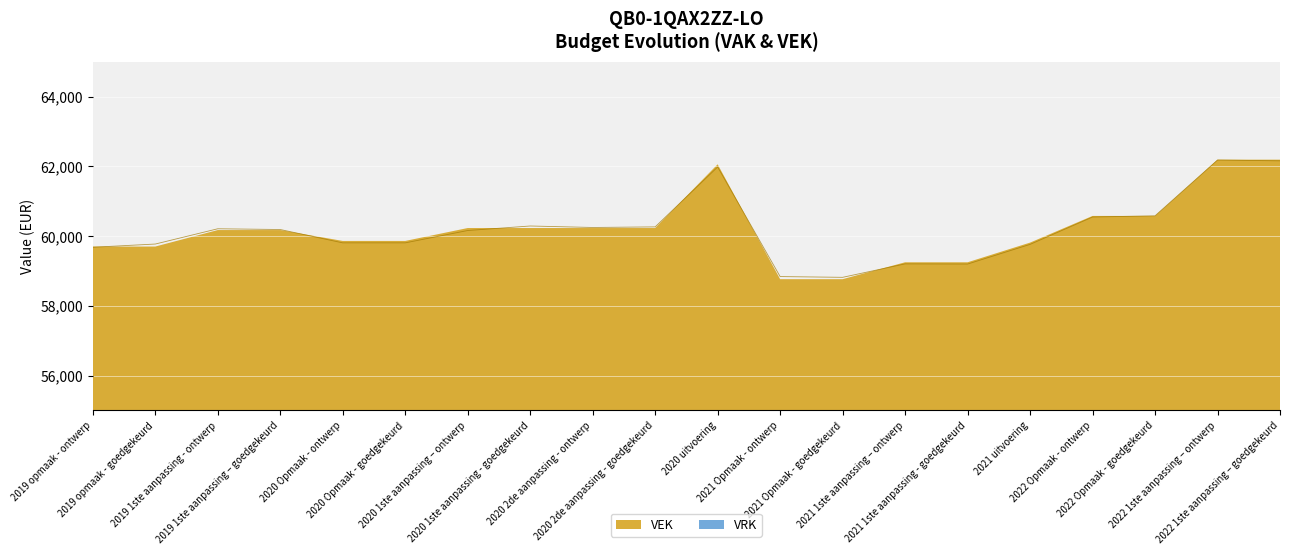

Which has a higher value, 2020 1ste aanpassing – ontwerp or 2019 opmaak - ontwerp?

2020 1ste aanpassing – ontwerp